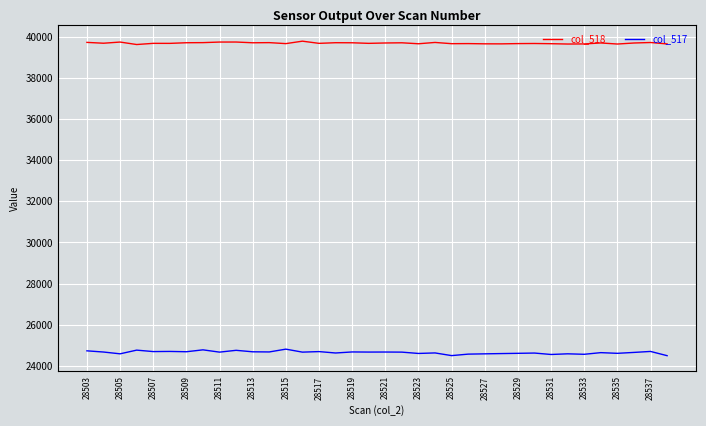

What is the greatest value displayed?

39778